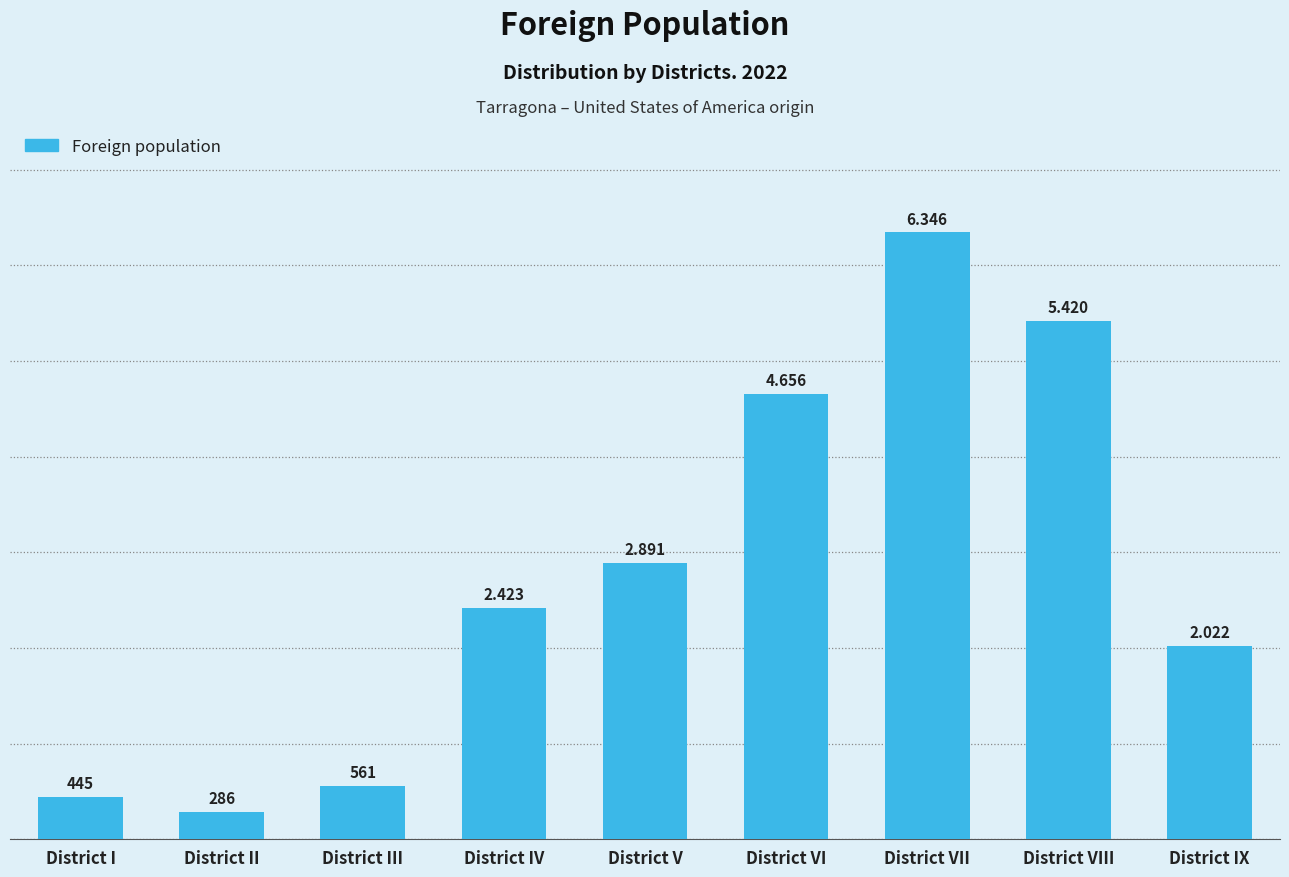

Which has a higher value, District I or District VIII?

District VIII